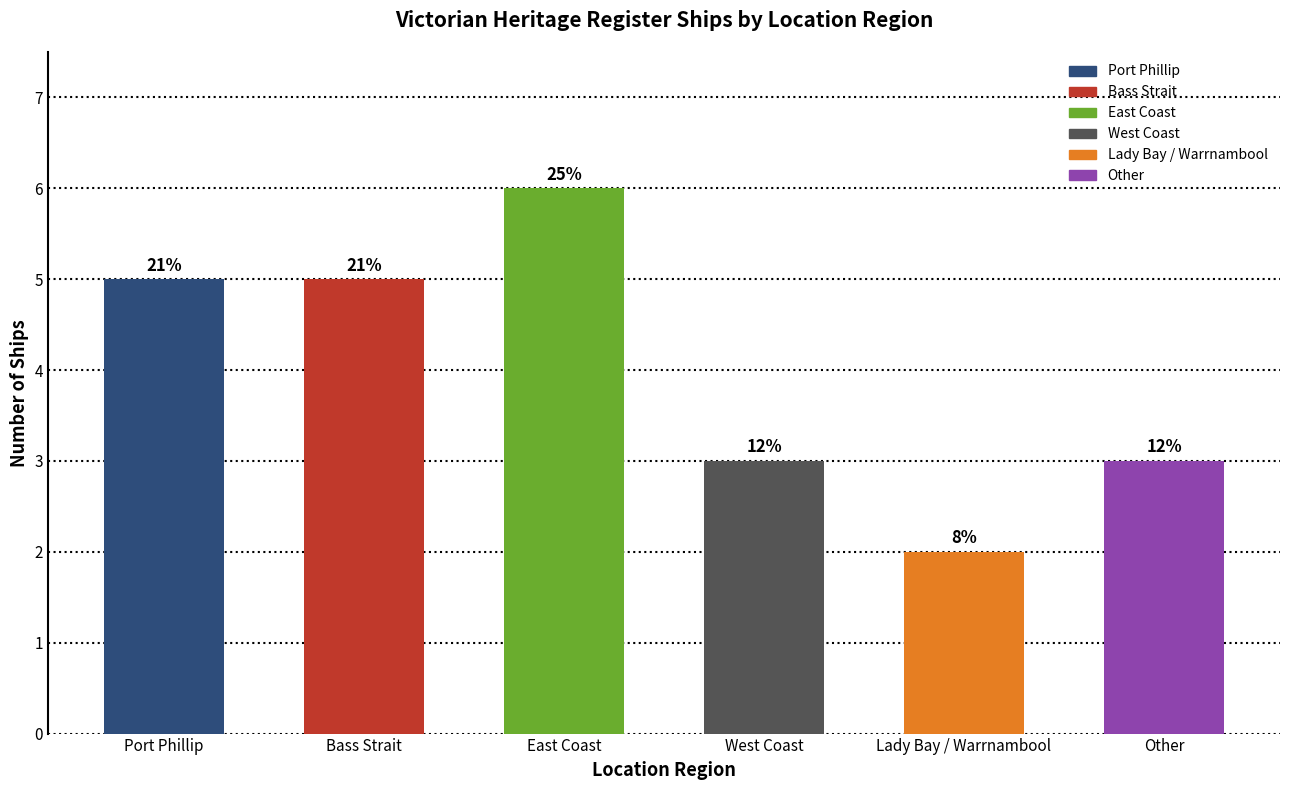

Is it true that the value at Bass Strait is 5?

True